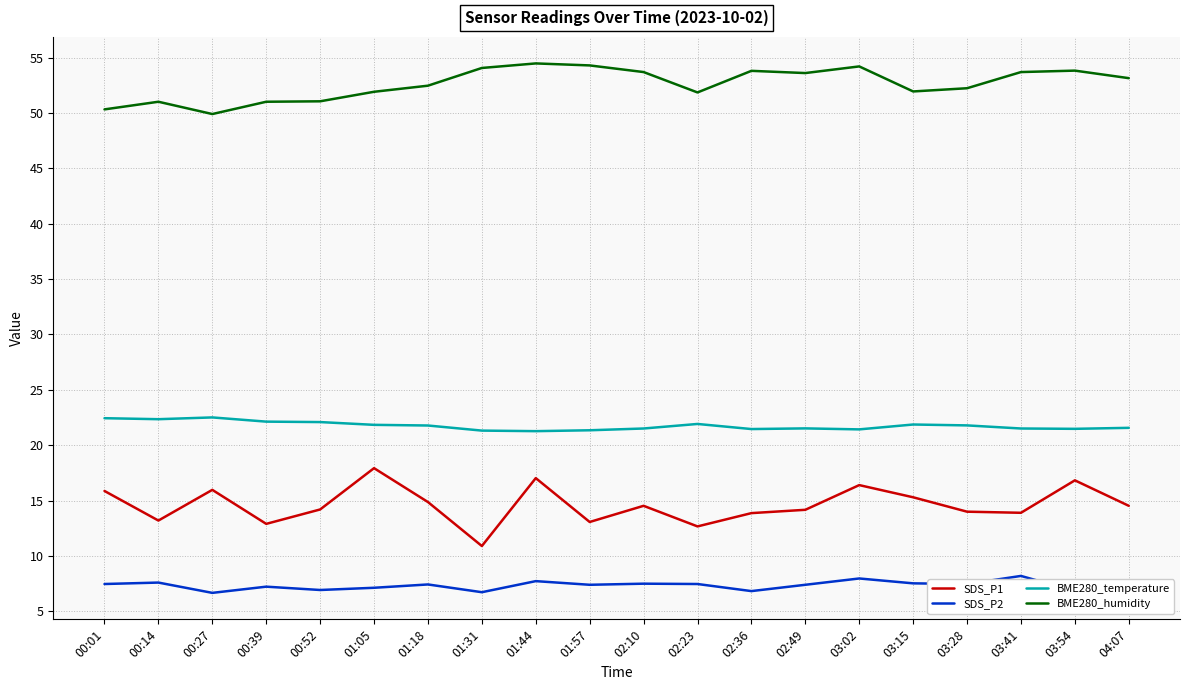

True or false: BME280_temperature and BME280_humidity cross at least once.

False